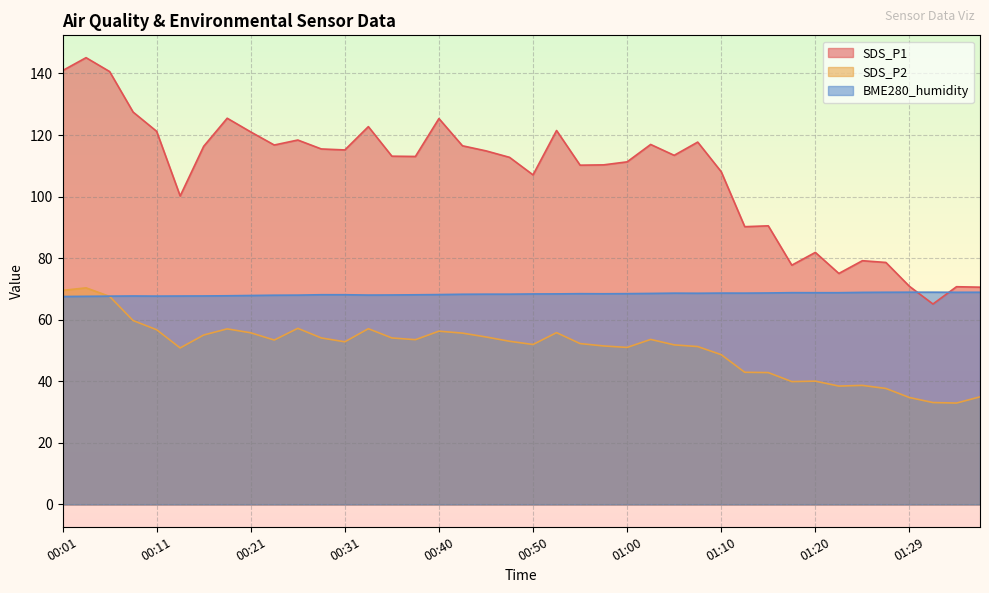

What is the minimum value shown in the chart?

32.9